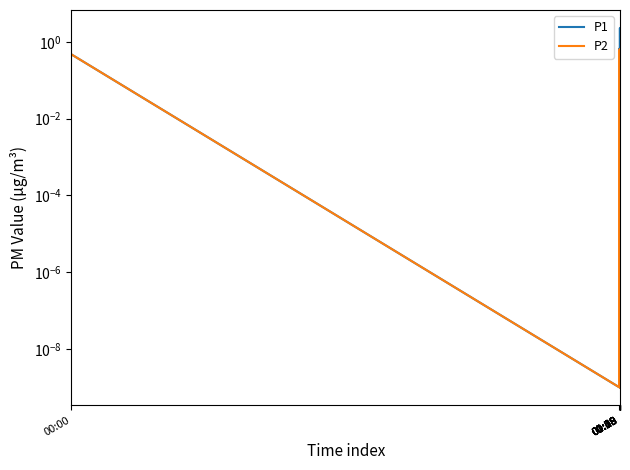

Which series has the largest total across all categories?

P1